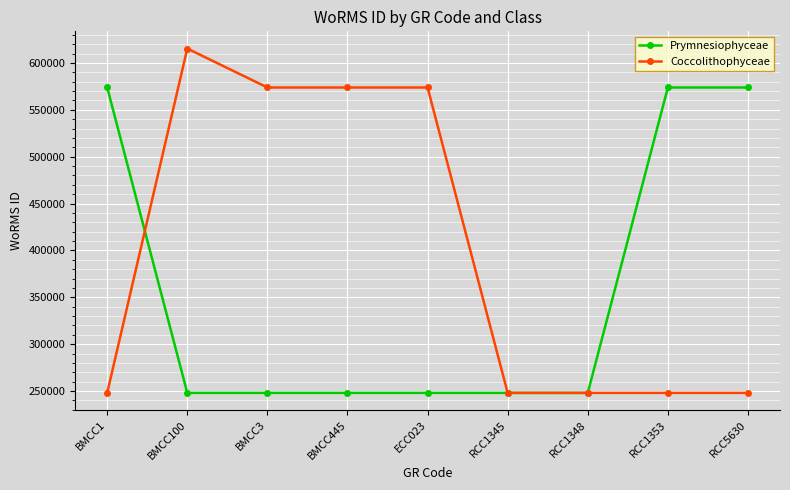

Between which two adjacent categories do Prymnesiophyceae and Coccolithophyceae first intersect?

BMCC1 and BMCC100